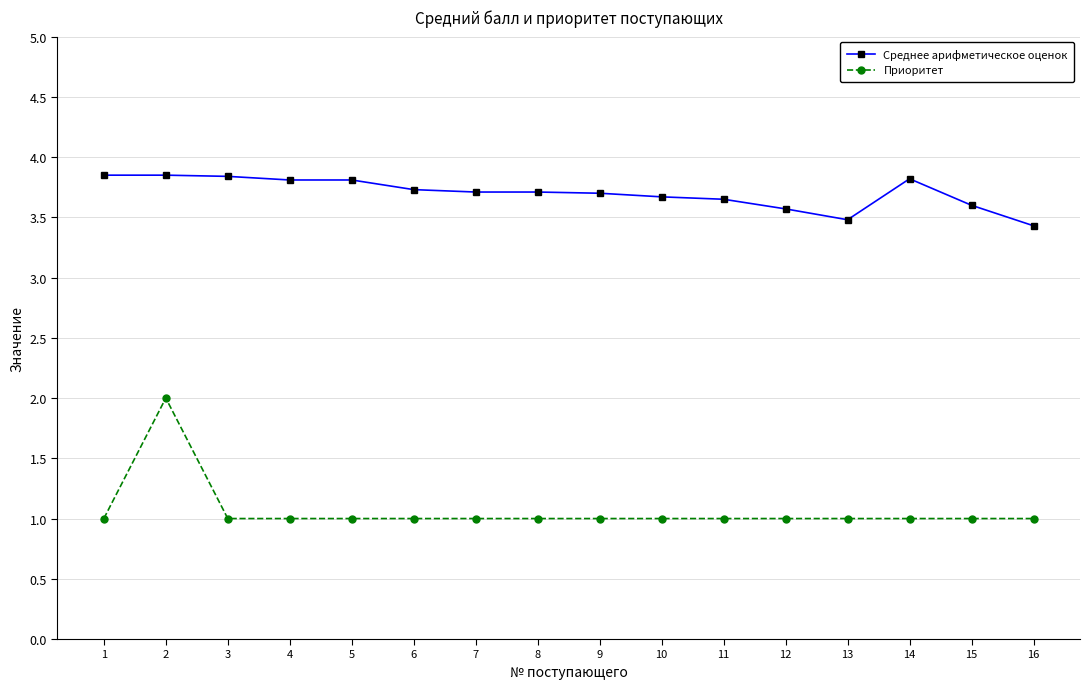

What is the minimum value shown in the chart?

1.0